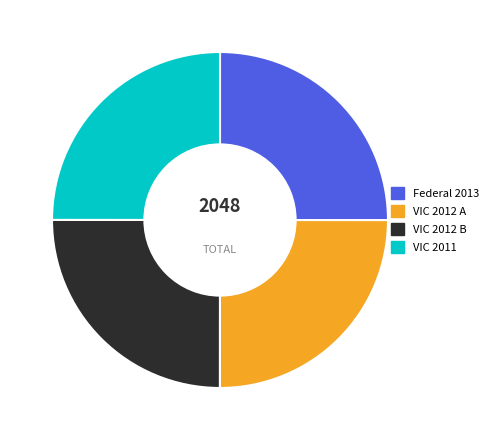

Is it true that VIC 2012 A is 32% of the pie?

False